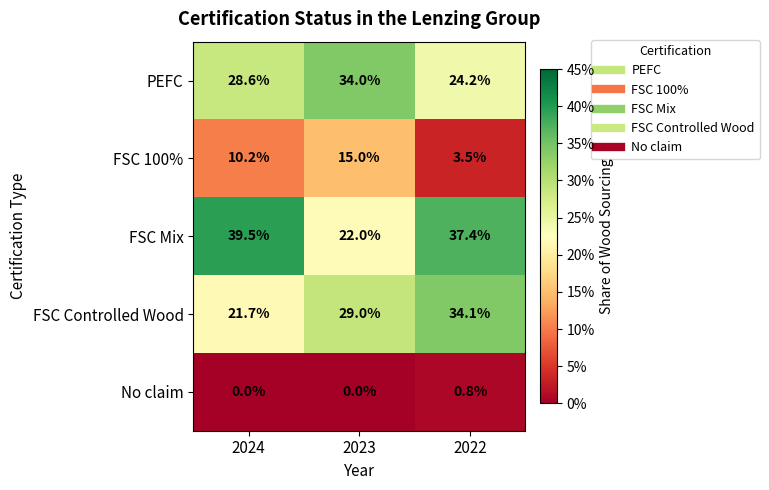

What is the maximum value shown in the chart?

39.5